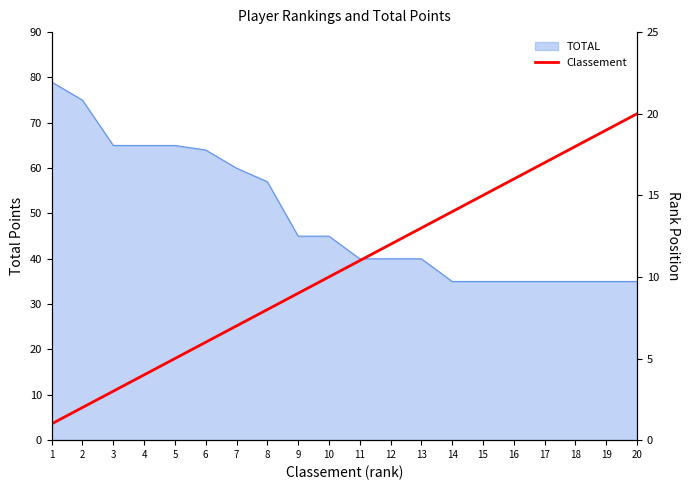

What is the maximum value for TOTAL?

79